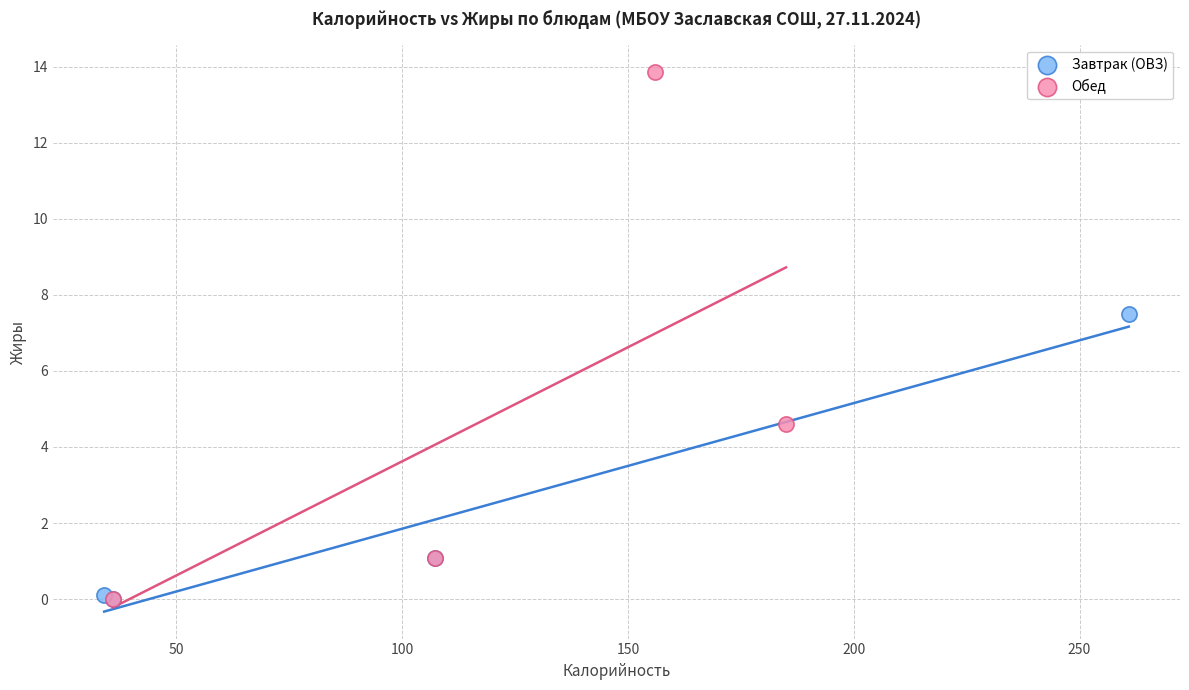

Which series contains the highest Y value?

Обед